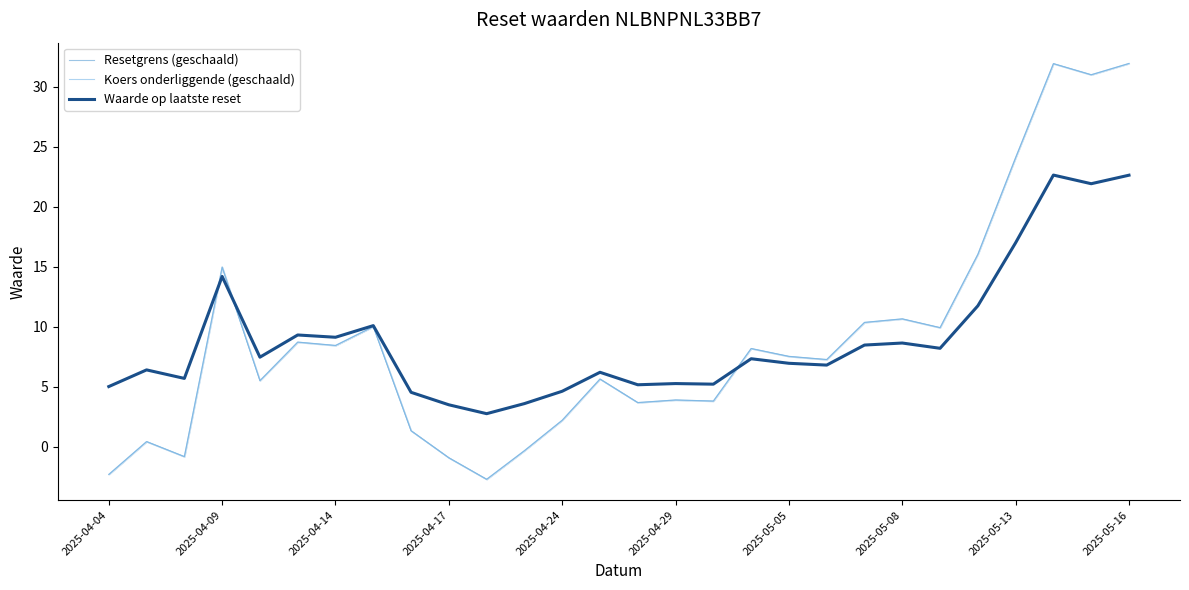

Reading left to right, list all the values displayed in this chart.

Resetgrens (geschaald): -2.3	0.4	-0.8	15.0	5.5	8.7	8.4	10.0	1.3	-0.9	-2.7	-0.3	2.2	5.6	3.7	3.9	3.8	8.2	7.5	7.3	10.3	10.6	9.9	16.0	24.1	31.9	31.0	31.9
Koers onderliggende (geschaald): -2.3	0.4	-0.8	15.0	5.5	8.7	8.4	10.0	1.3	-0.9	-2.7	-0.3	2.2	5.6	3.7	3.9	3.8	8.2	7.5	7.3	10.3	10.6	9.9	16.0	24.1	31.9	31.0	31.9
Waarde op laatste reset: 5.0	6.4	5.7	14.2	7.5	9.3	9.1	10.1	4.5	3.5	2.7	3.6	4.6	6.2	5.2	5.2	5.2	7.3	6.9	6.8	8.5	8.6	8.2	11.7	17.0	22.6	21.9	22.6